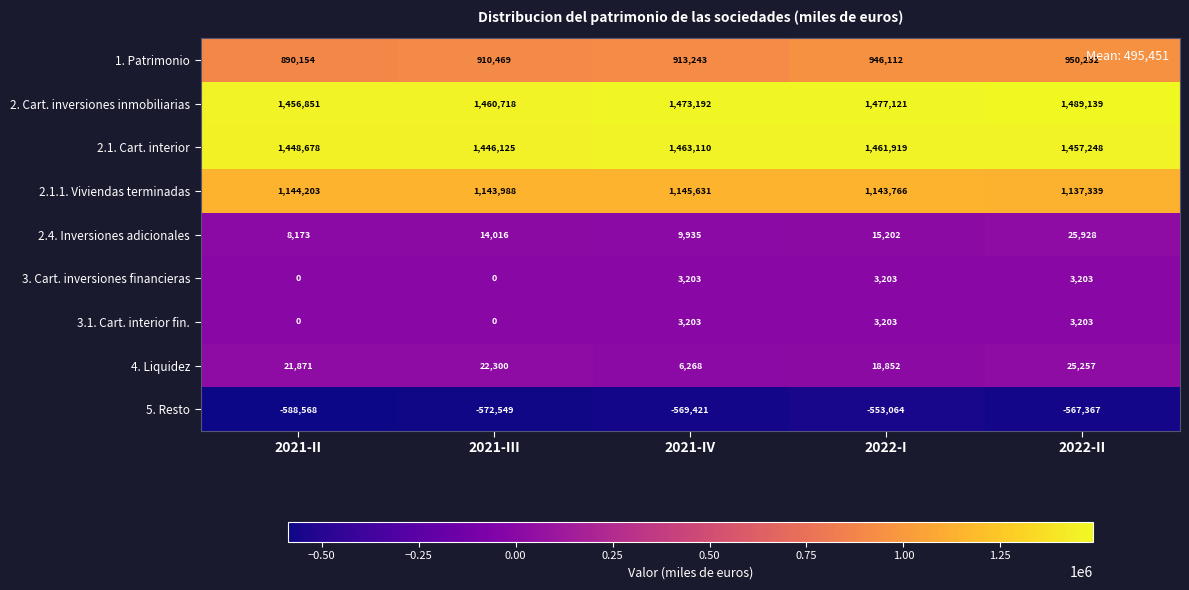

Read the 4. Liquidez value at 2021-III.

22300